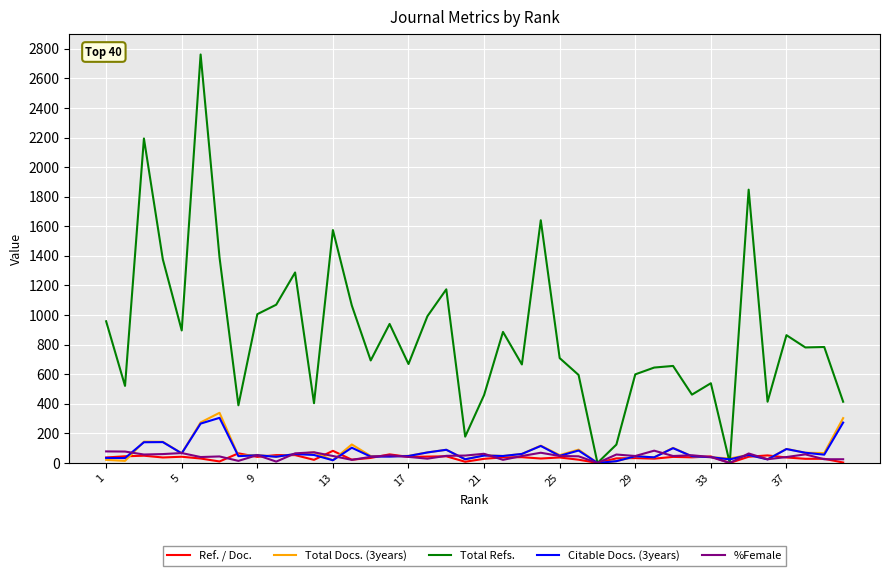

What is the average value of the Total Refs. series?

866